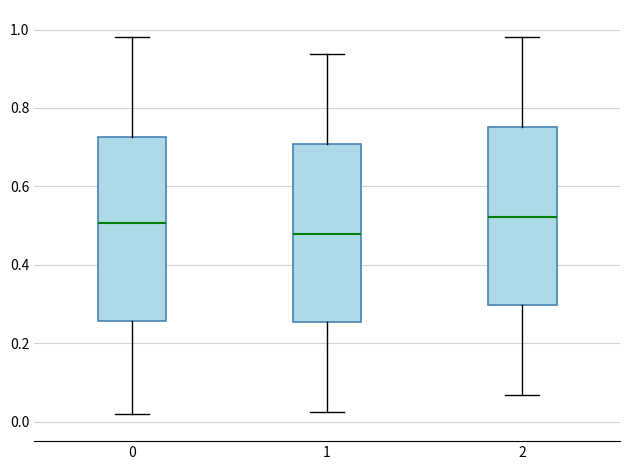

Reading left to right, read every box against the y-axis: the position of its median line, the range the box covers, and the ends of its whiskers. The values are not printed on the chart, so give them approximately, as read against the axis.

0: median 0.50, box 0.26 to 0.72, whiskers 0.02 to 0.98
1: median 0.48, box 0.26 to 0.70, whiskers 0.02 to 0.94
2: median 0.52, box 0.30 to 0.76, whiskers 0.06 to 0.98